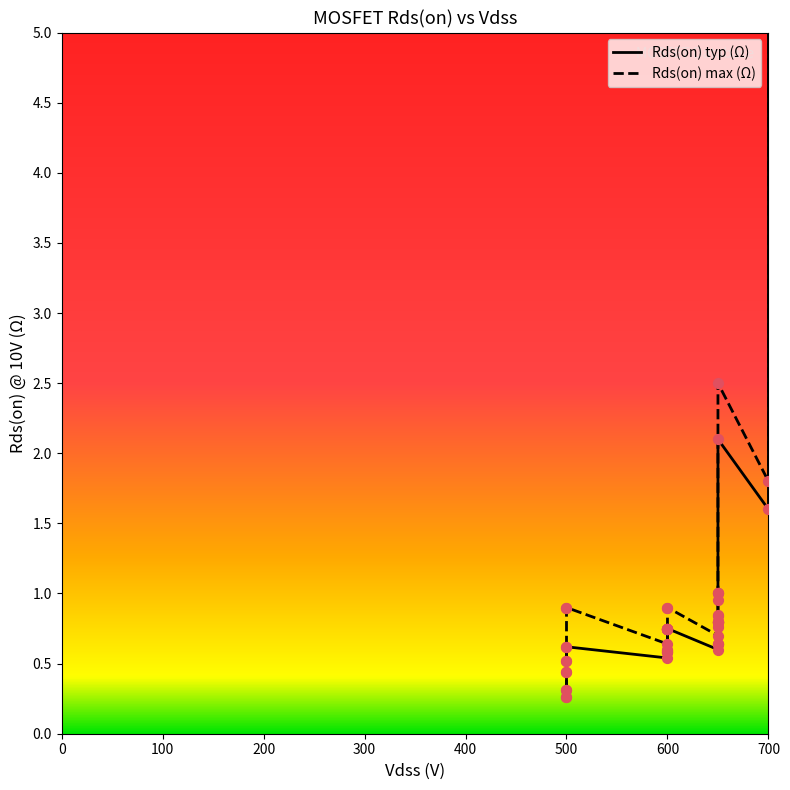

What are all the series names shown in the legend?

Rds(on) typ (Ω), Rds(on) max (Ω)